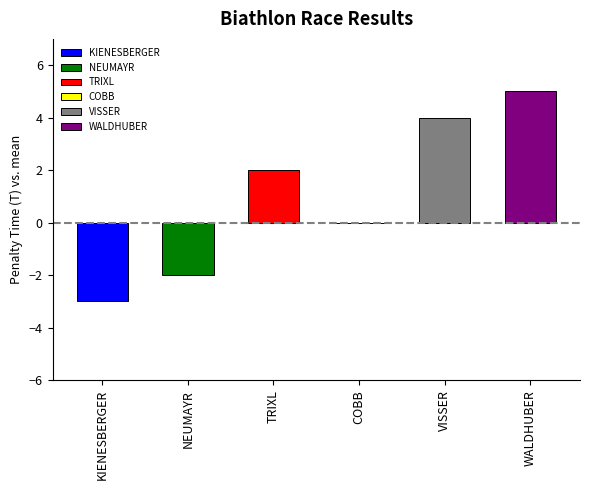

What is the sum of all values?

6